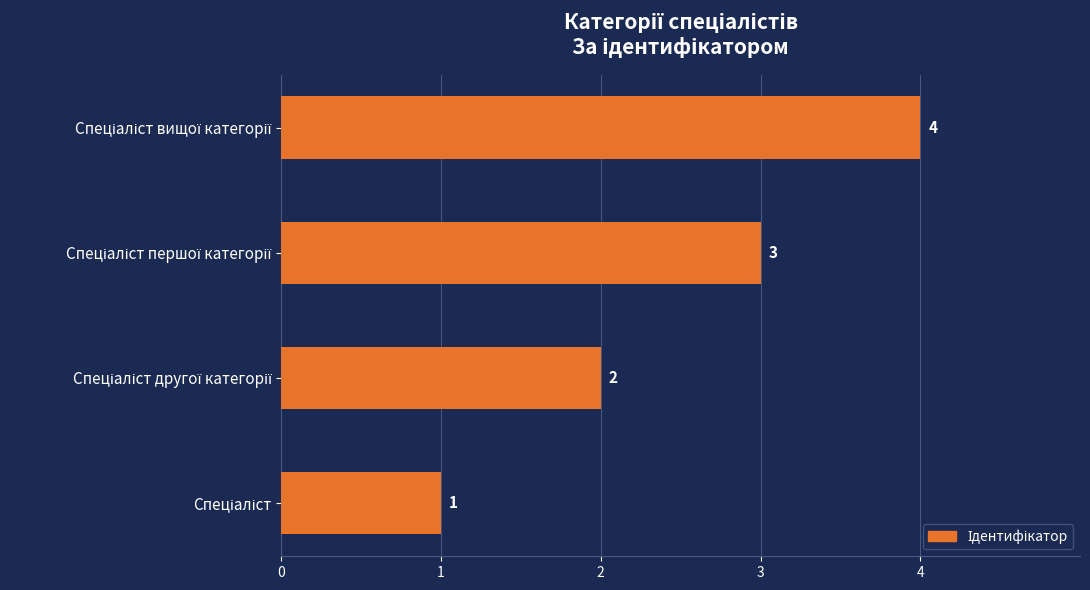

What is the greatest value displayed?

4